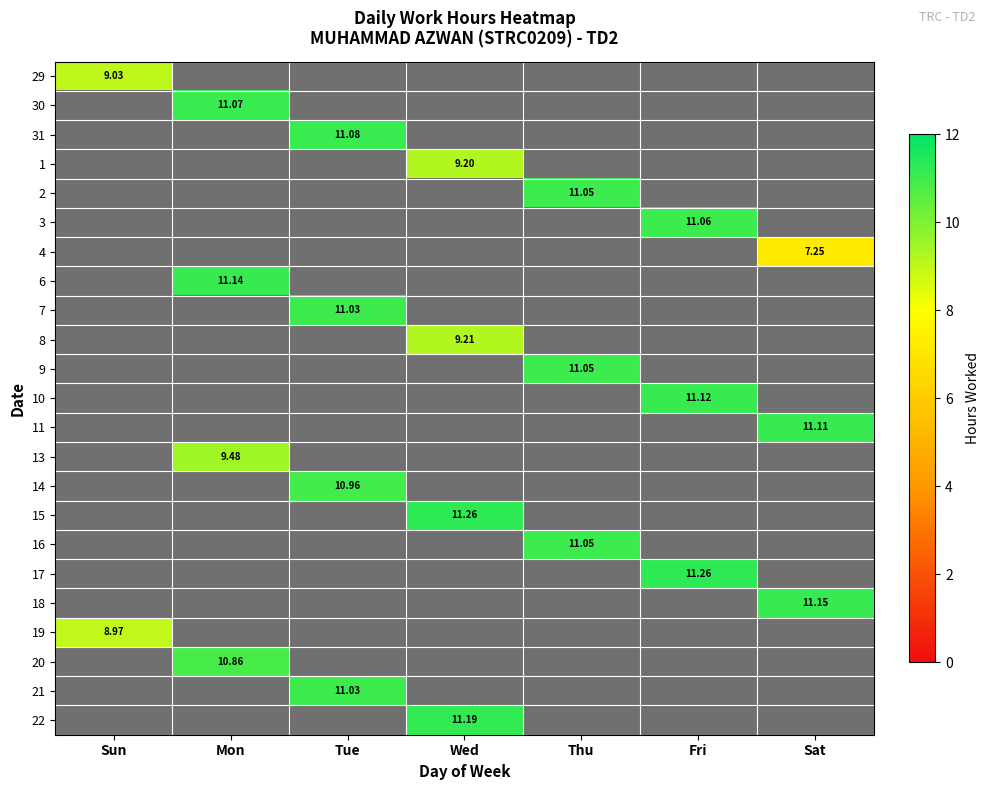

At which category does the chart reach its peak across all series?

Fri